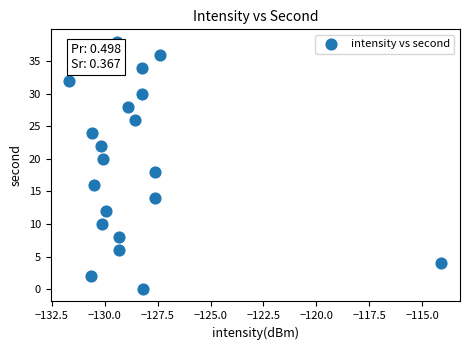

What is the range of Y values (max minus min)?

38